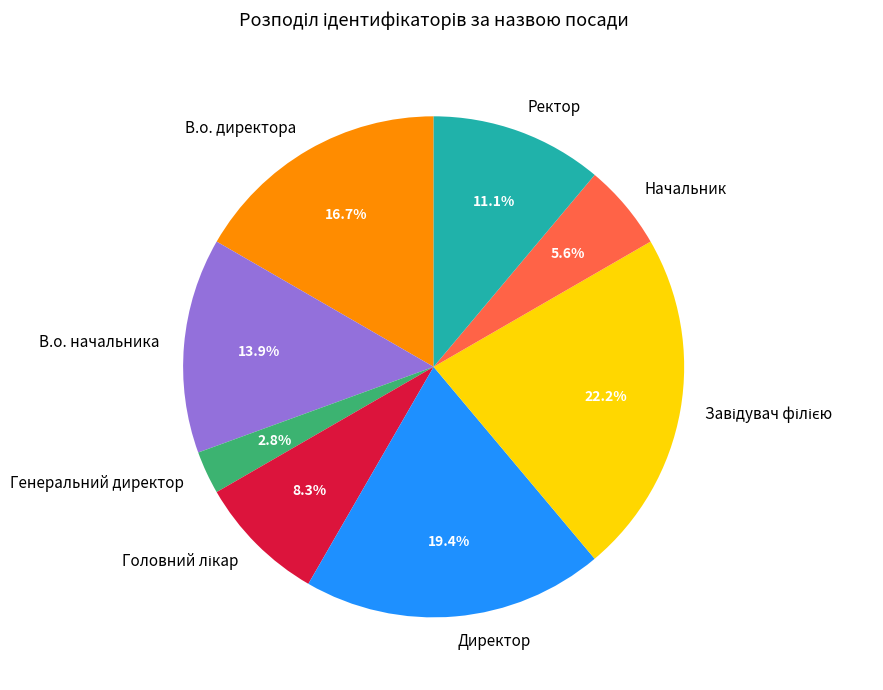

Does Директор represent more than half of the total?

No